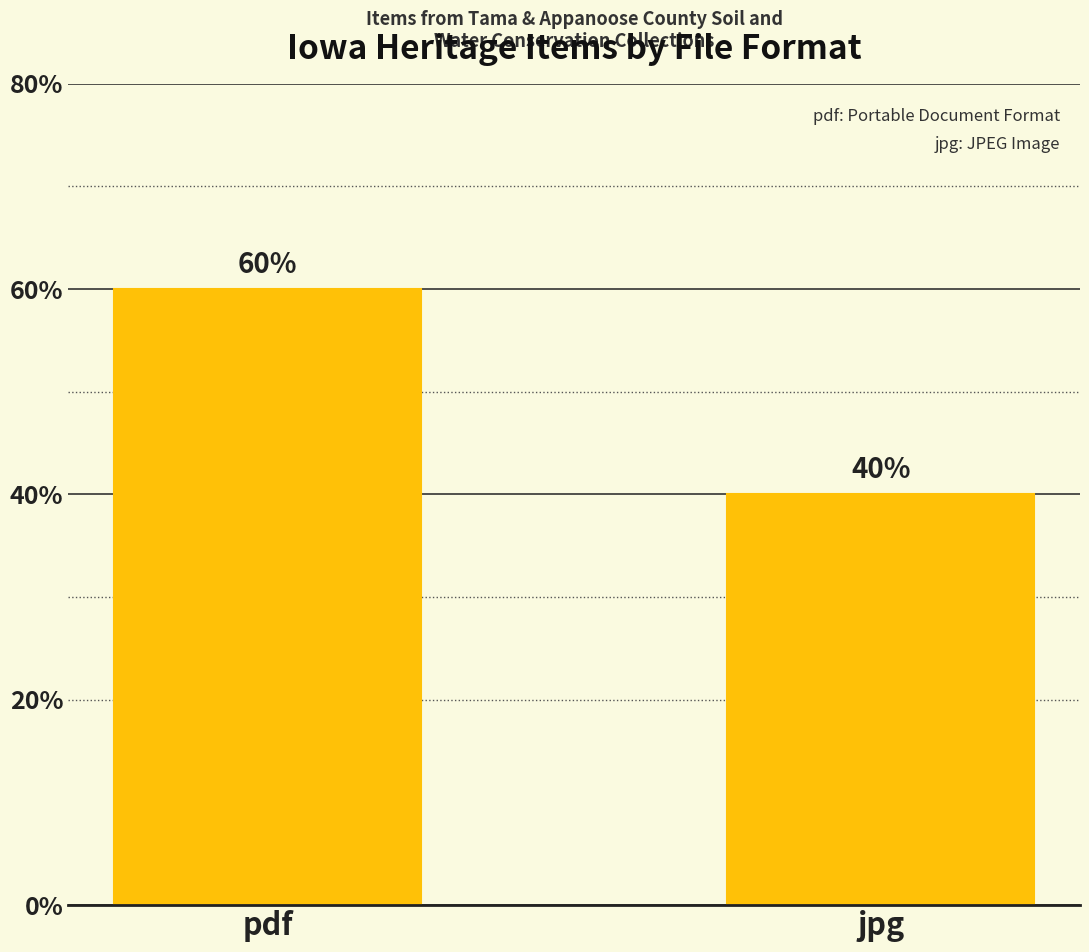

Which category has the lowest value across all series?

jpg